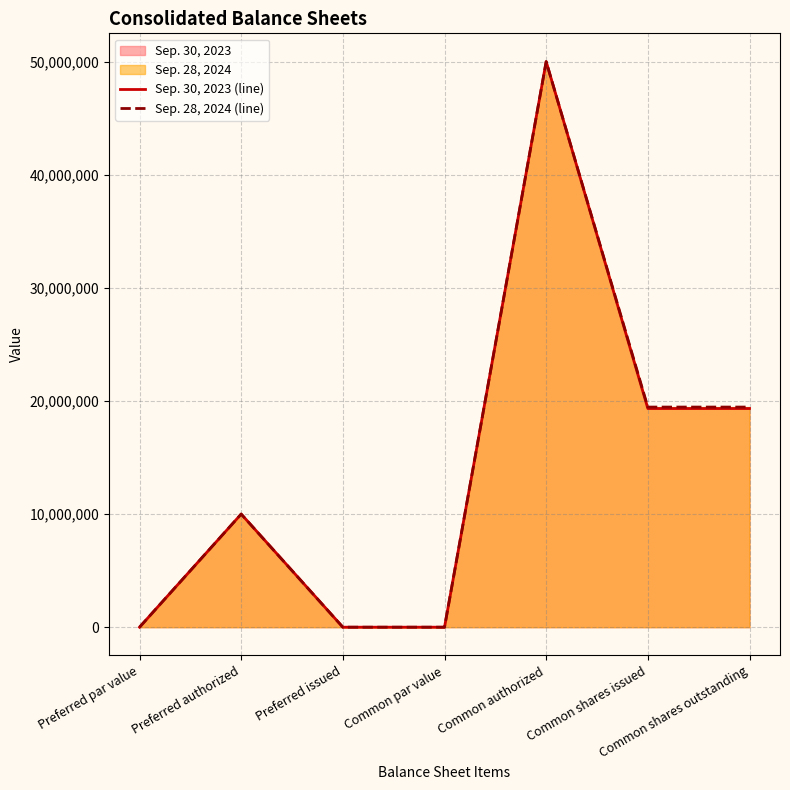

The value of Sep. 30, 2023 (line) at Preferred par value is 1. True or false?

True